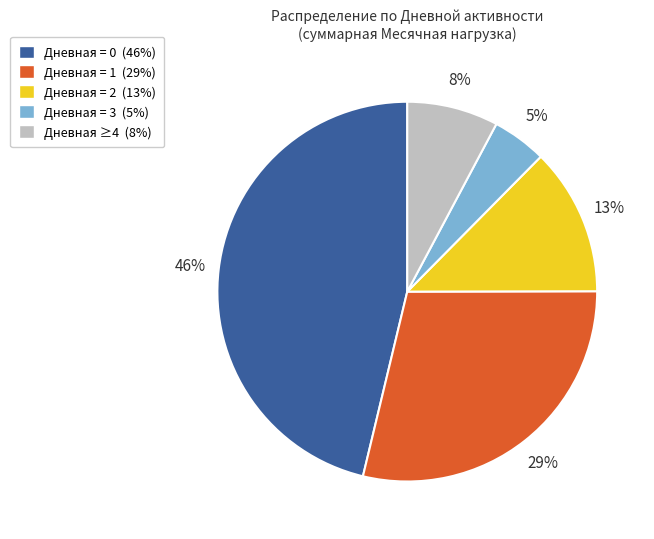

Count the number of slices in the pie.

5